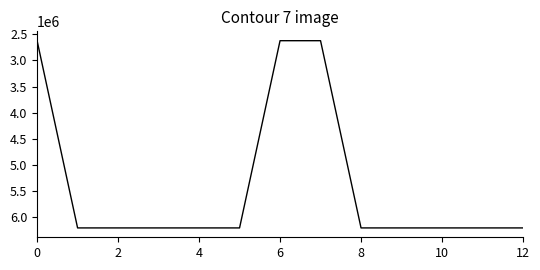

What is the minimum value shown in the chart?

2622290